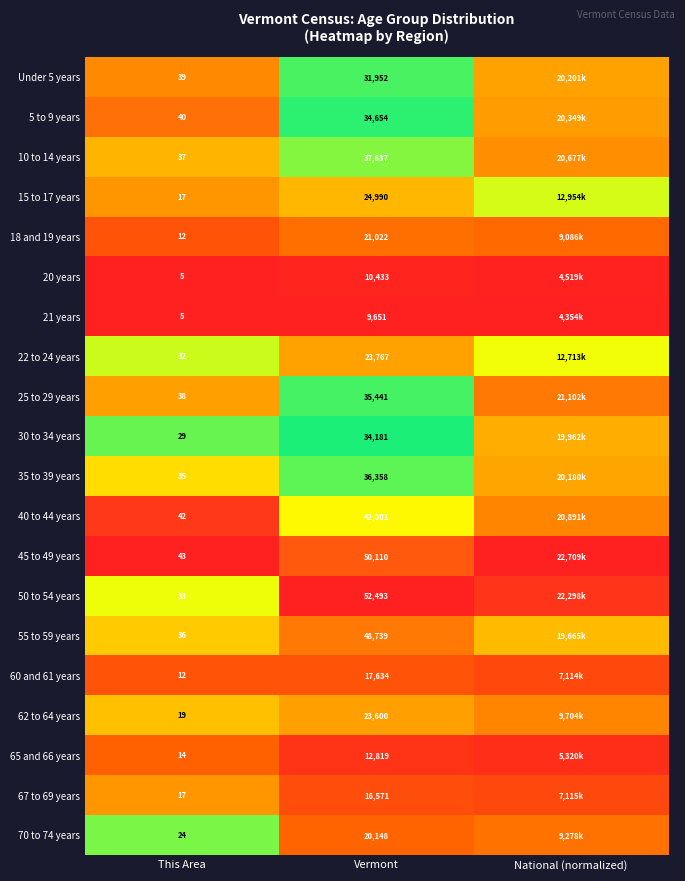

Is the value of 70 to 74 years at Vermont greater than the value of 15 to 17 years at This Area?

Yes